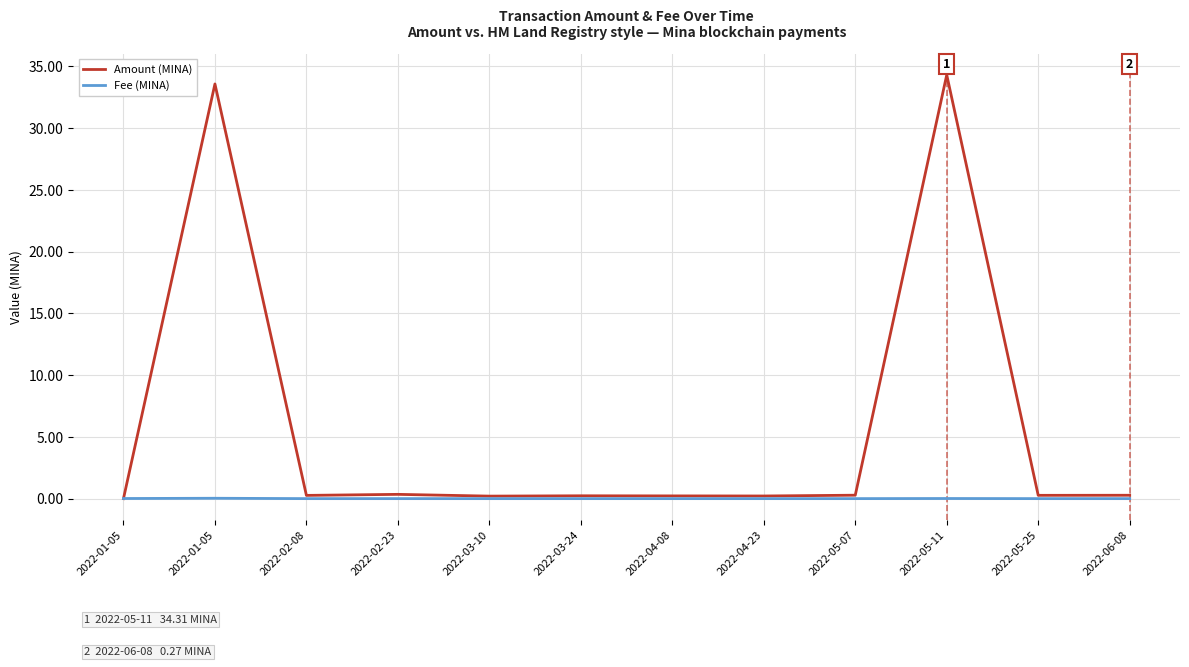

True or false: Amount (MINA) has a value of 0.3 at 2022-06-08.

True